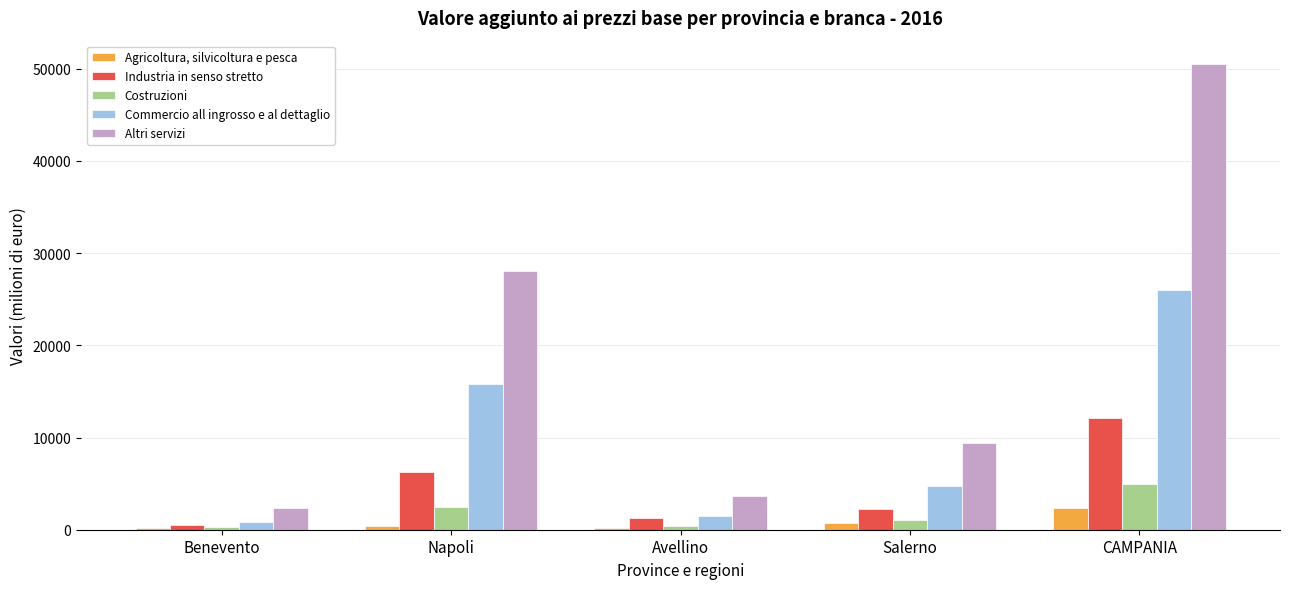

What position from the right is Avellino?

3